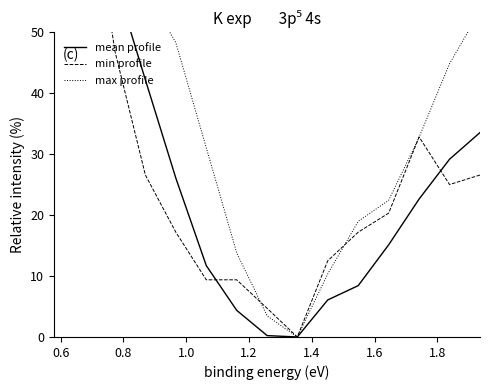

How many data points does each series have?

15